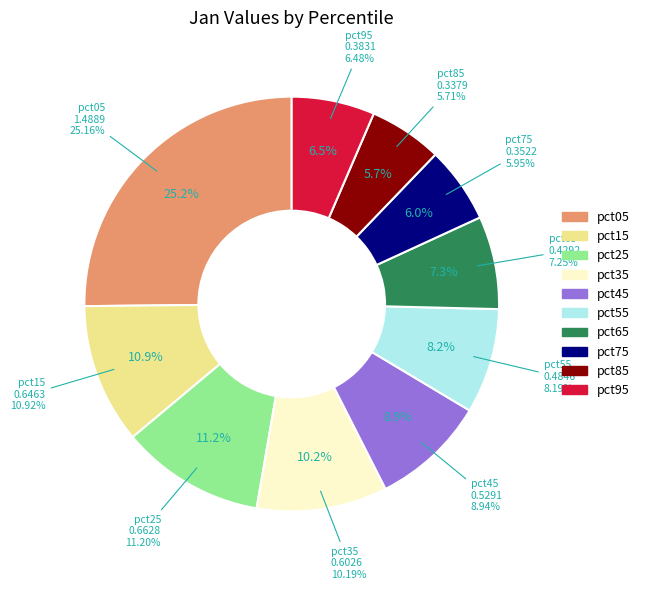

What percentage is the pct75 slice, to the nearest percent?

6%